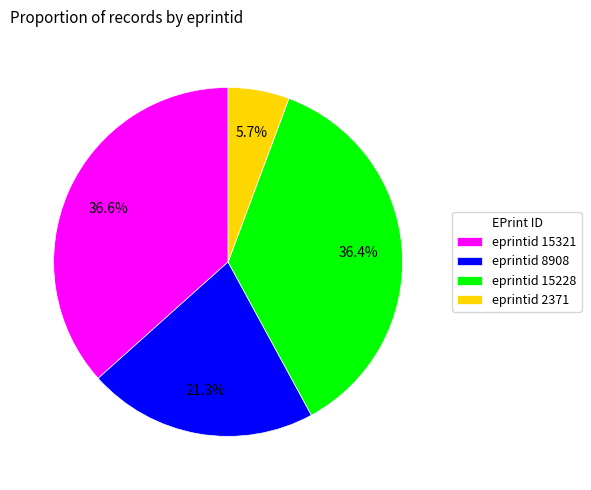

What is the ratio of the value at eprintid 15228 to the value at eprintid 2371?

6.4